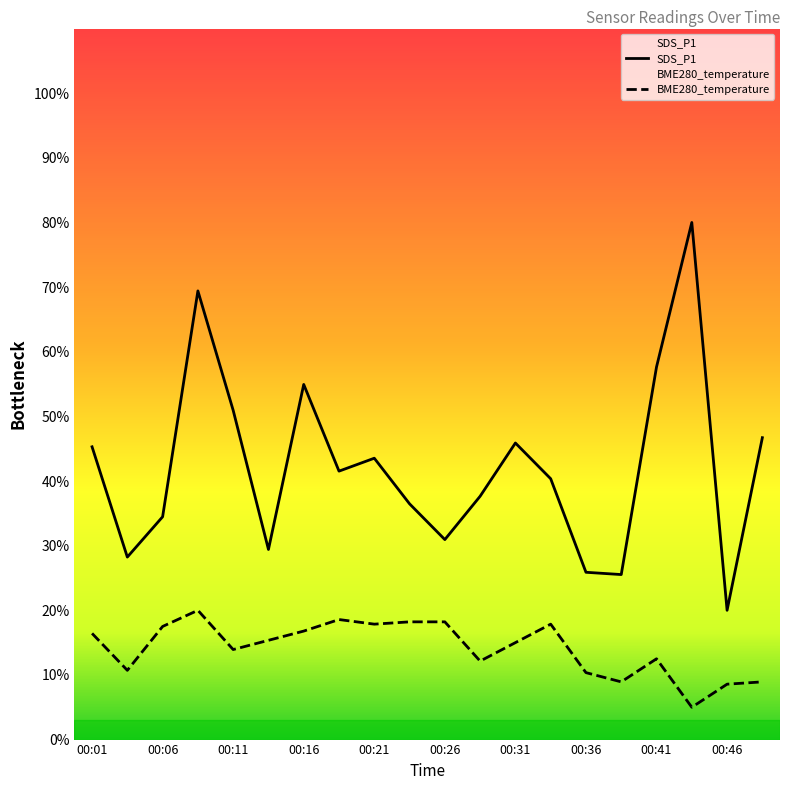

Which series has the widest spread of values?

SDS_P1